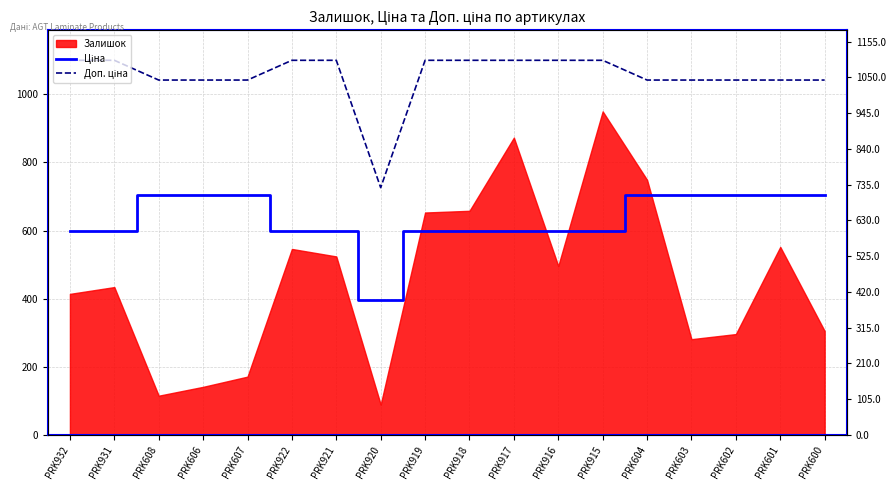

What is the sum of all Доп. ціна values?

18962.2